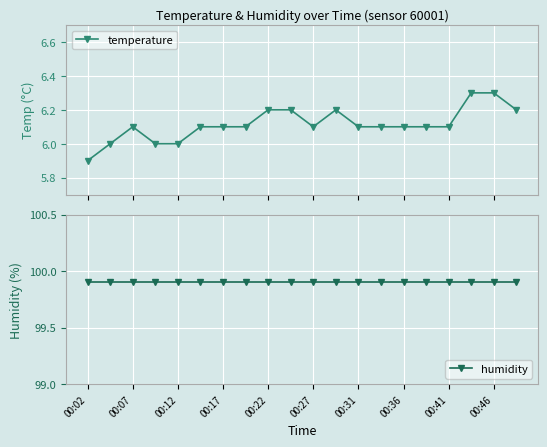

What is the value of the temperature point at the 10th from the left?

6.2